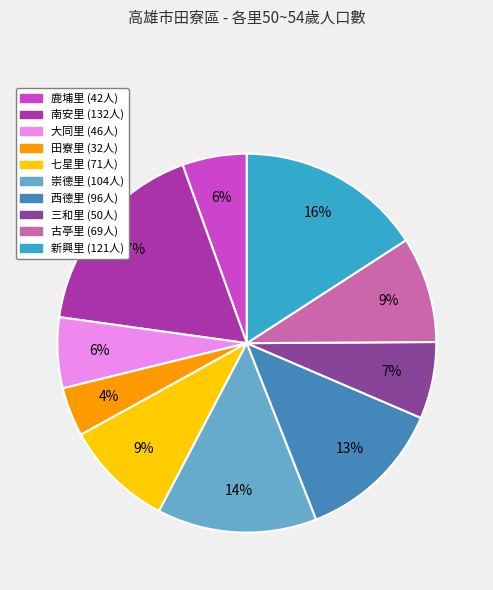

Is the sum of 田寮里 and 新興里 greater than half?

No